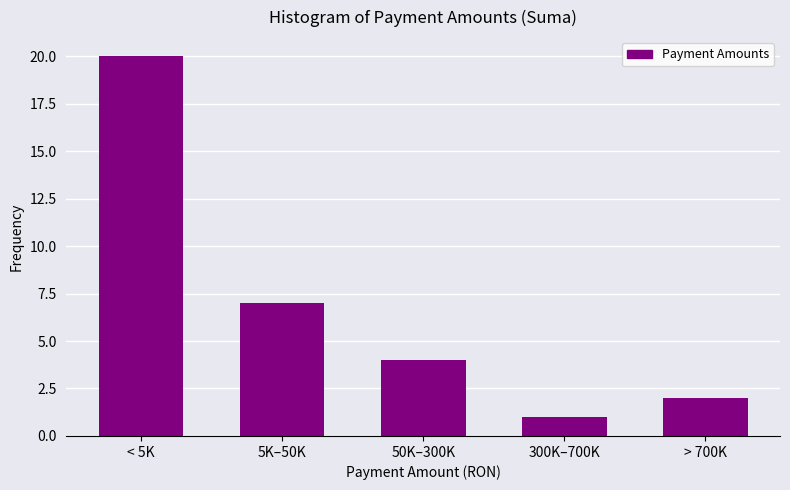

Reading left to right, extract all data points from this chart.

20	7	4	1	2